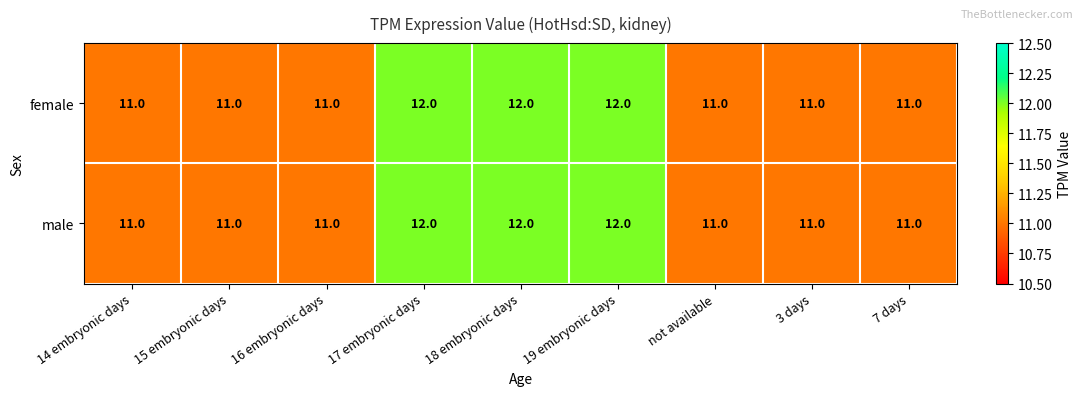

What is the sum of all male values?

102